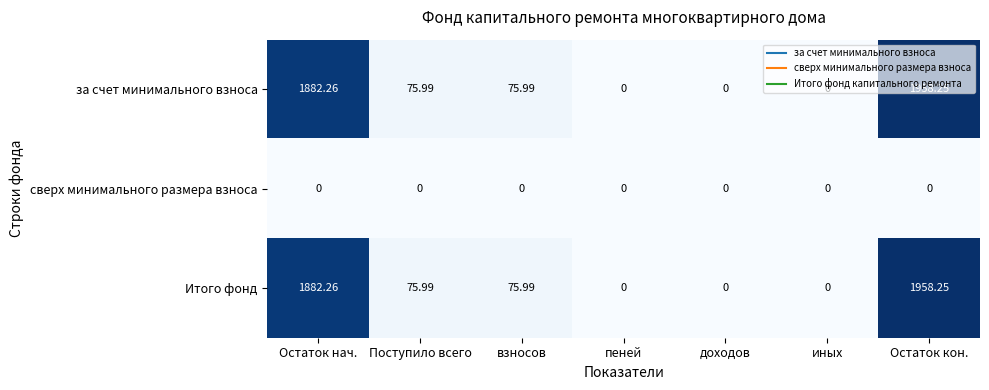

At which category is the sum across all series the highest?

Остаток кон.